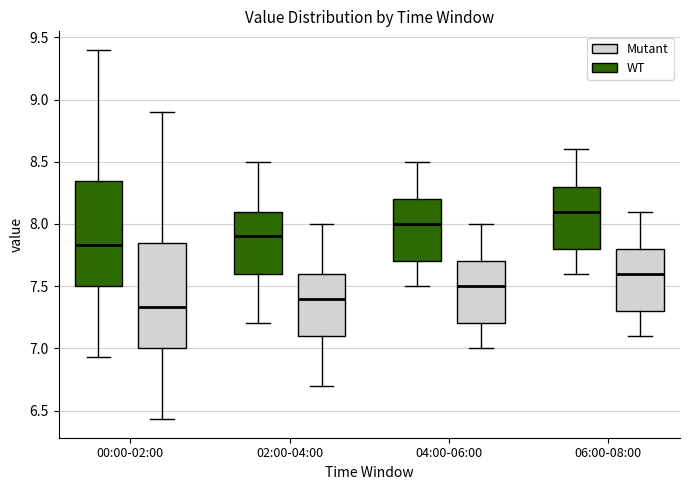

Where is the upper edge of the box for 00:00-02:00 (Mutant) on the y-axis? The values are not printed on the chart, so give them approximately, as read against the axis.

7.85